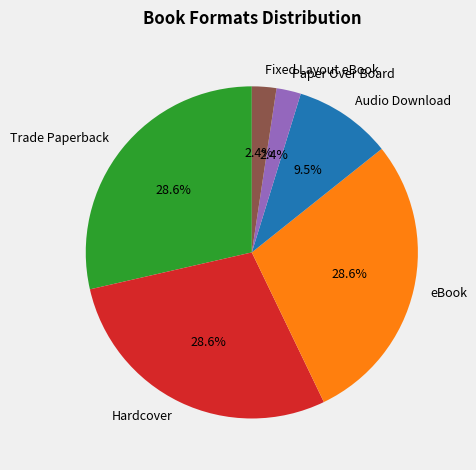

Does any single category account for the majority?

No